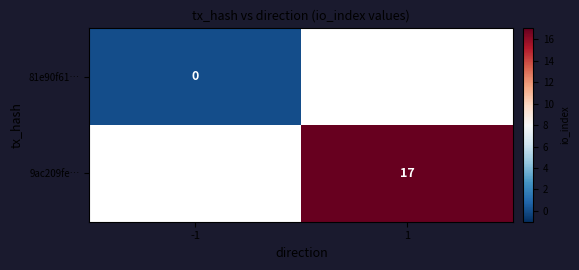

The 9ac209fe… series shows 24 at 1. True or false?

False